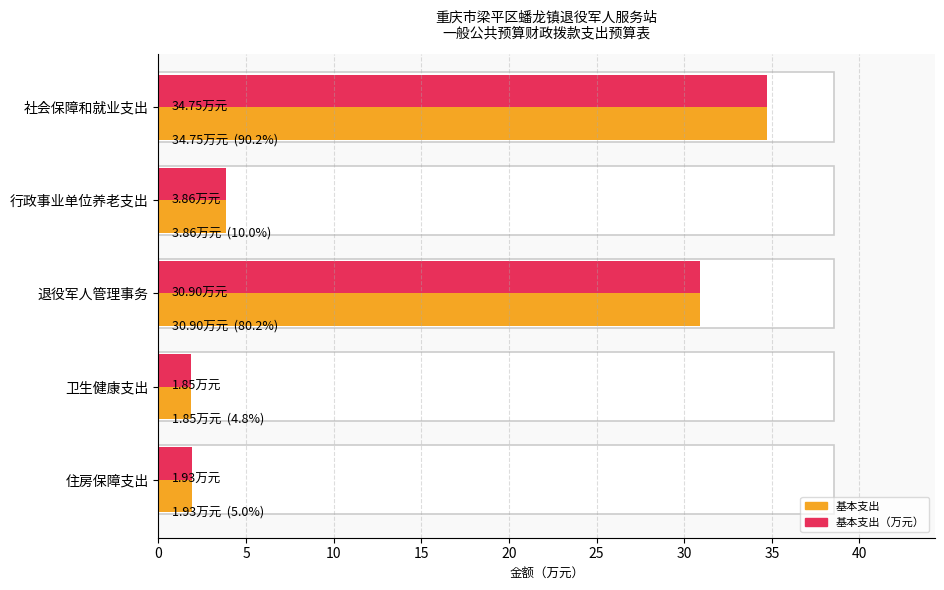

What is the minimum value shown in the chart?

1.9